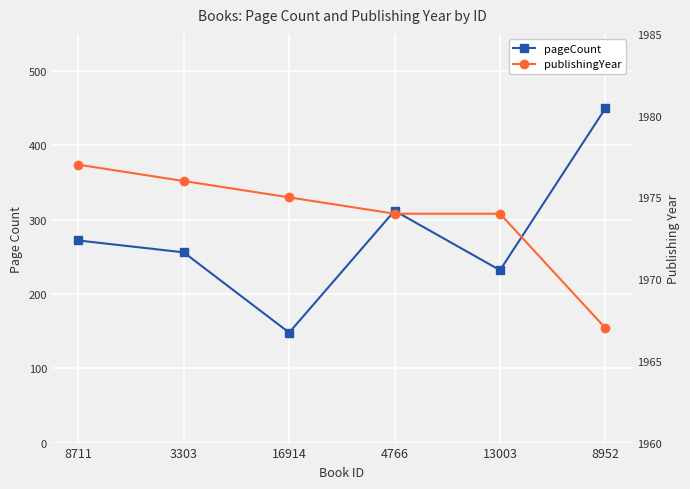

How many values in the publishingYear series exceed 1975?

2